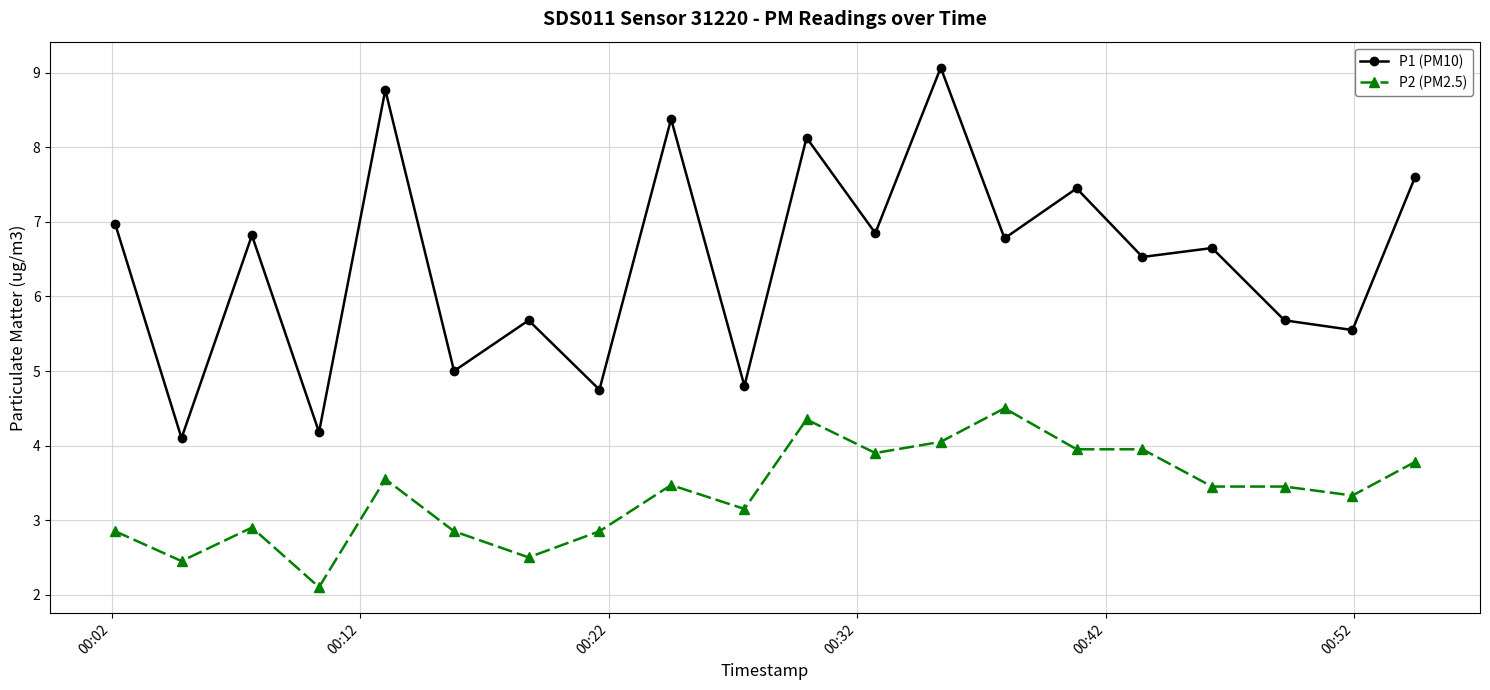

True or false: P1 (PM10) and P2 (PM2.5) intersect in this chart.

False